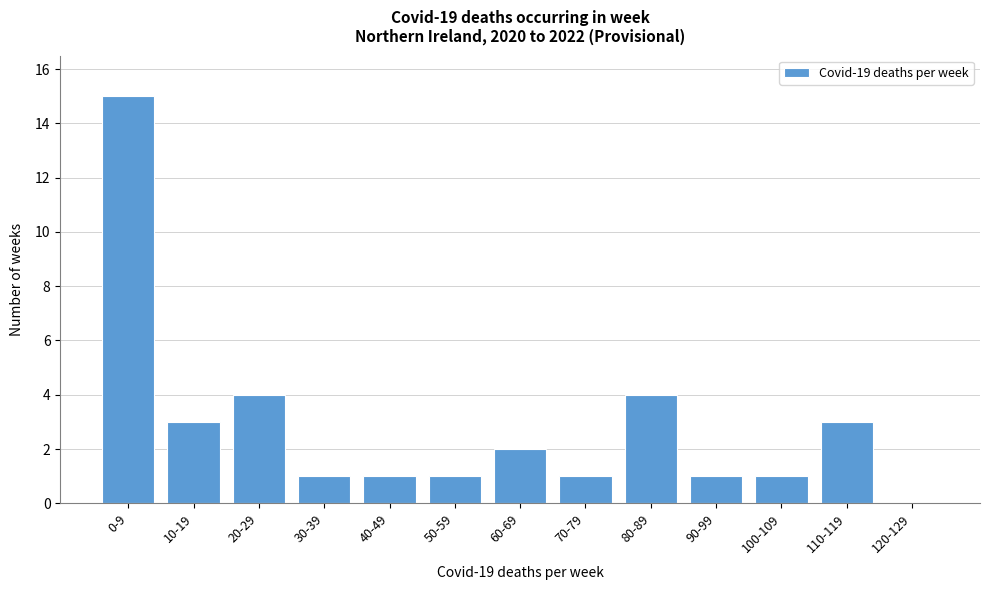

Reading left to right, list all the values displayed in this chart.

0-9=15	10-19=3	20-29=4	30-39=1	40-49=1	50-59=1	60-69=2	70-79=1	80-89=4	90-99=1	100-109=1	110-119=3	120-129=0